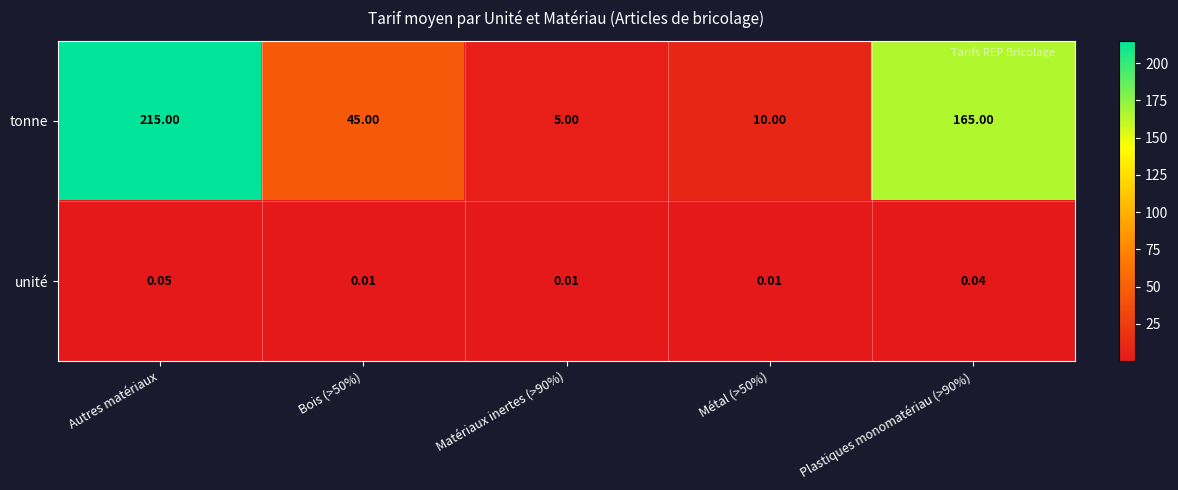

Where does the tonne series first go above 45?

Autres matériaux